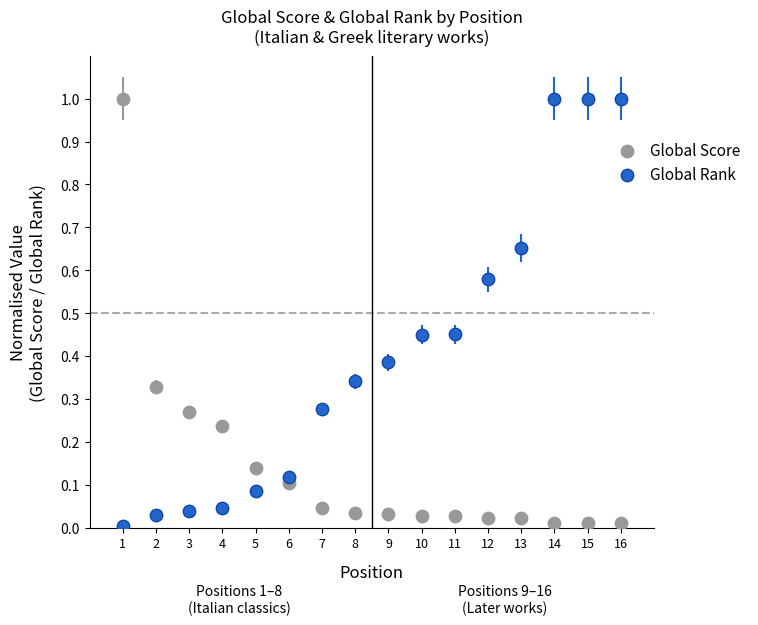

Across all data points, what is the range of X values (max minus min)?

15.0